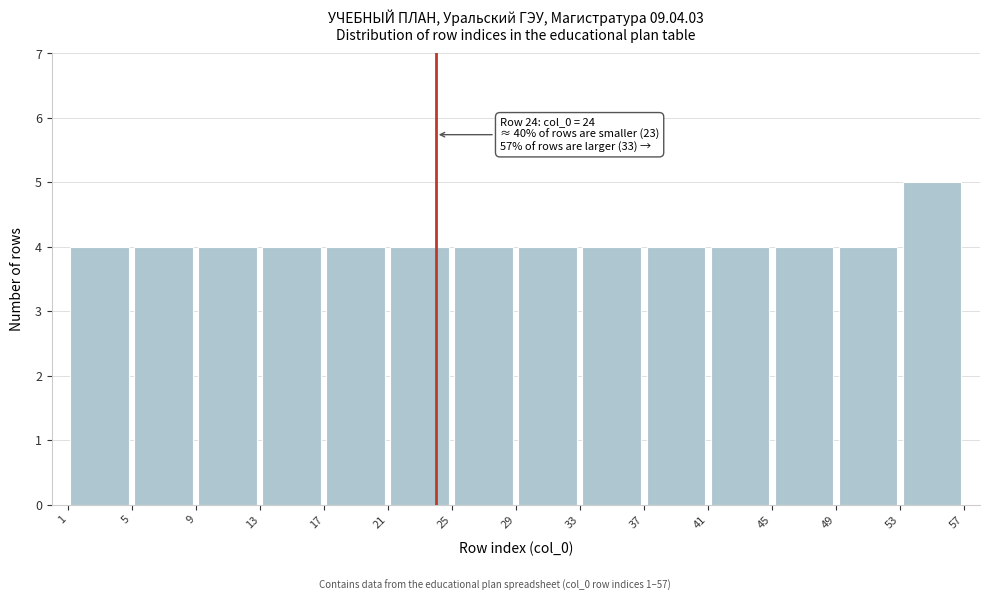

Which range on the x-axis has the tallest bar?

53 to 57